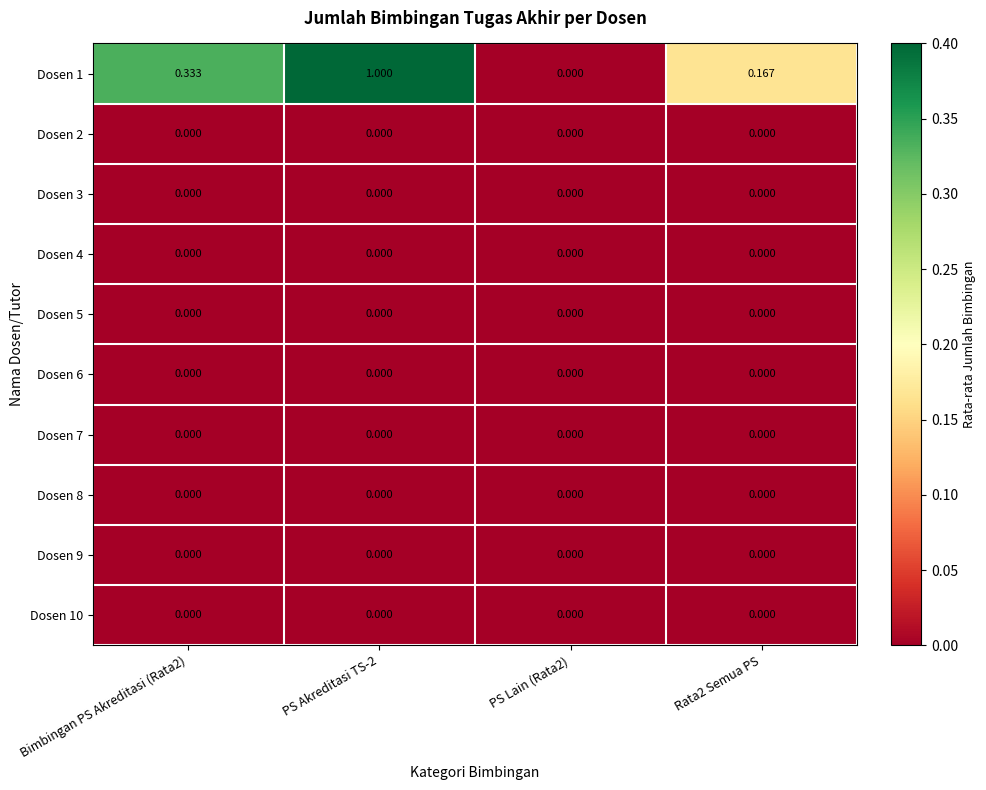

Is the value of Dosen 1 at PS Akreditasi TS-2 greater than the value of Dosen 10 at PS Lain (Rata2)?

Yes